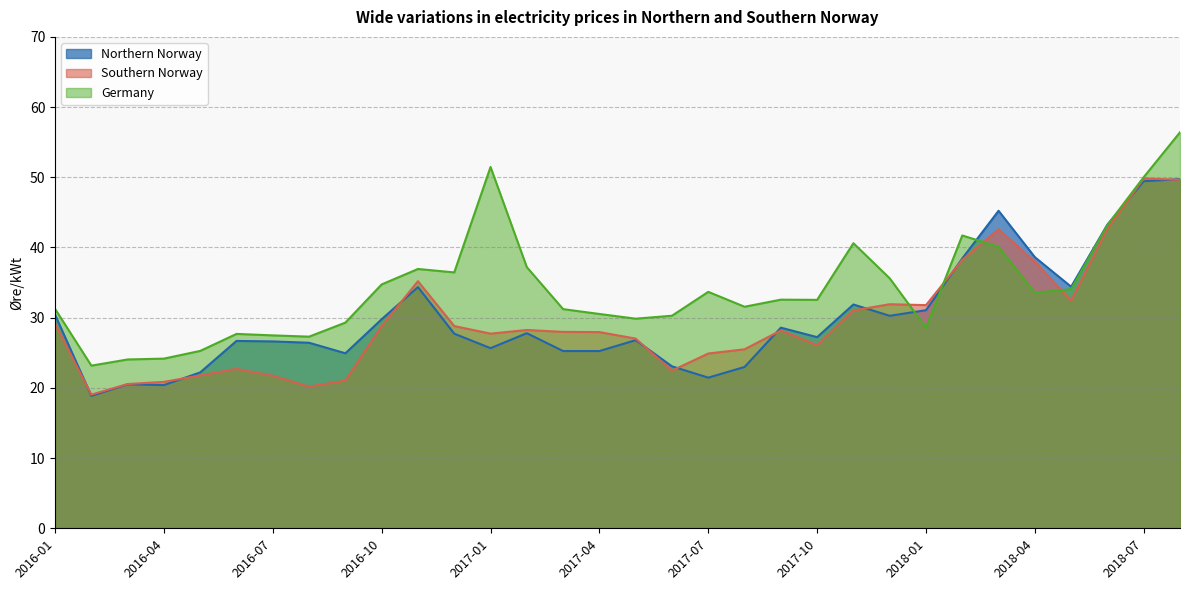

The value of Southern Norway at 2016-06 is 22.7. True or false?

True